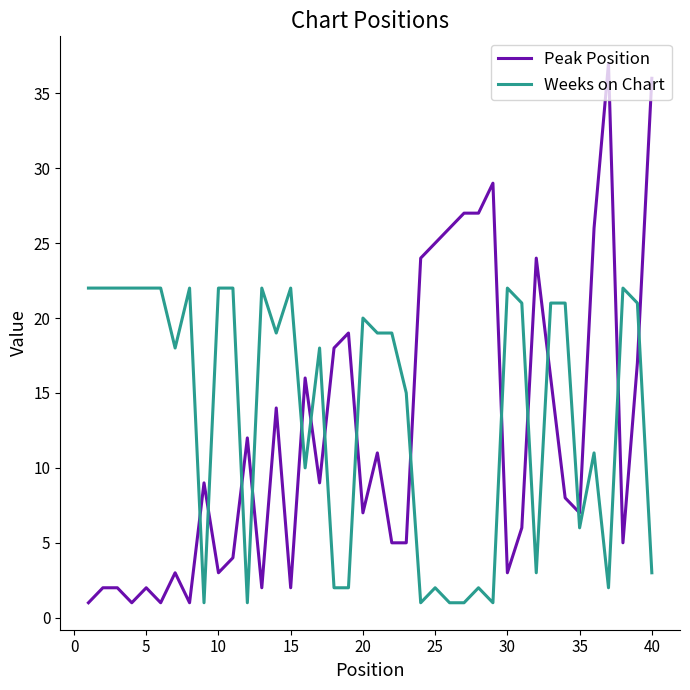

What is the average value of the Peak Position series?

12